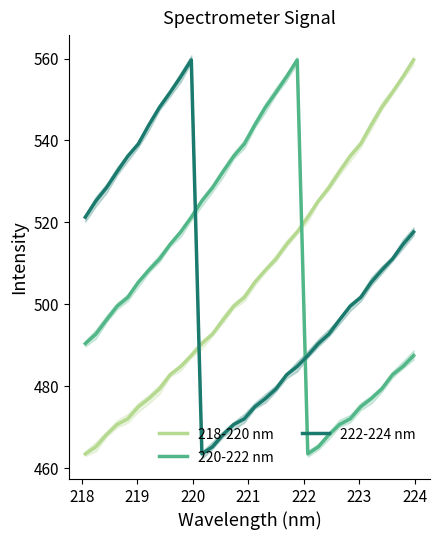

Where do 222-224 nm and 220-222 nm first cross each other?

10 and 11